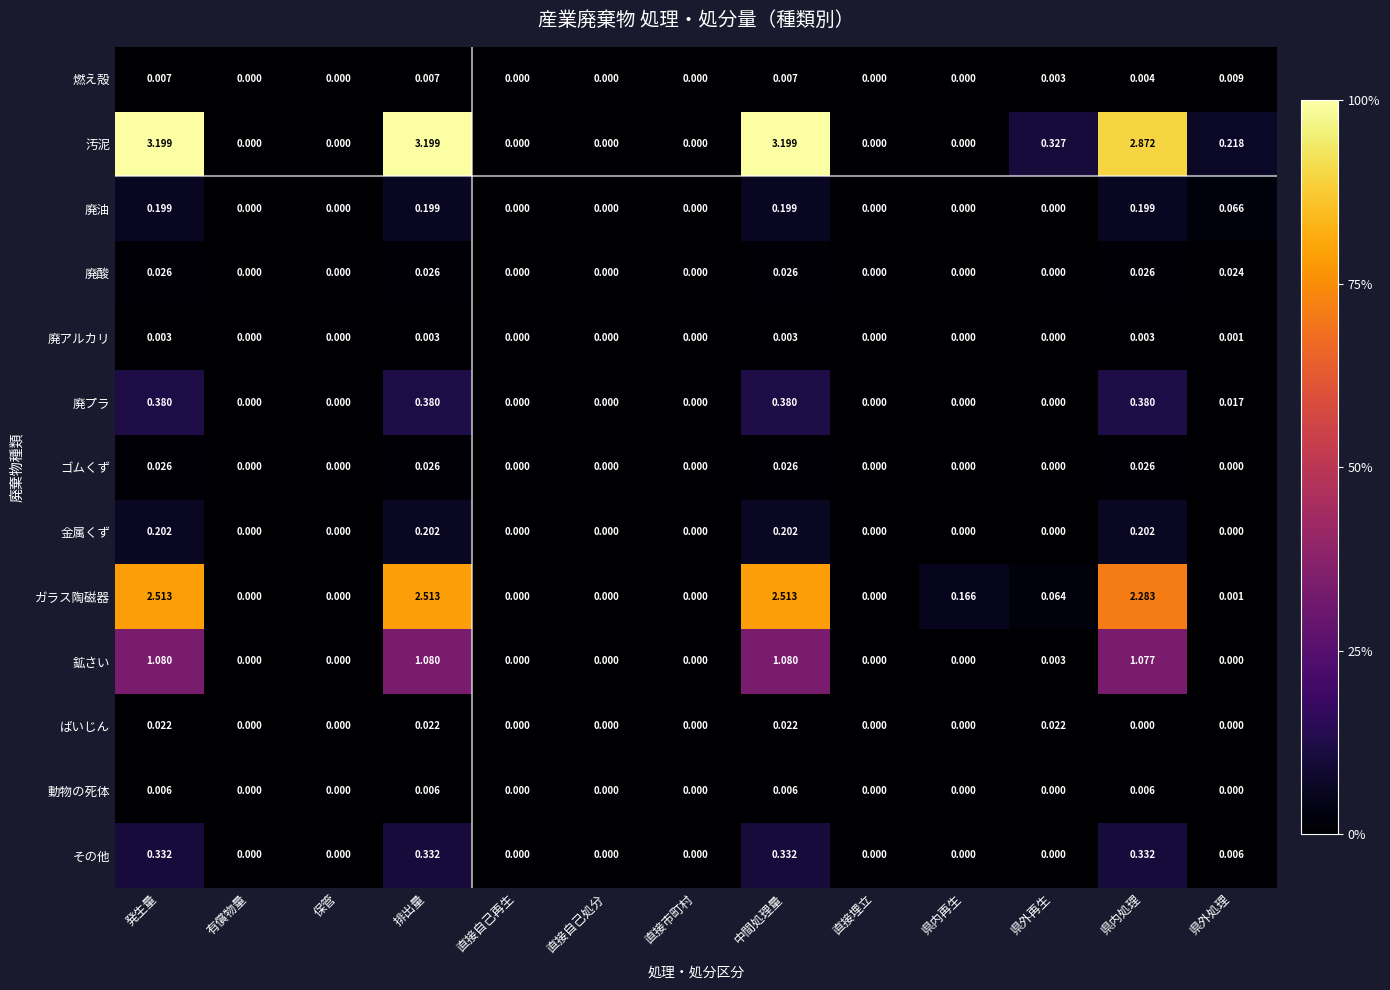

Which series has the largest range (max minus min)?

汚泥